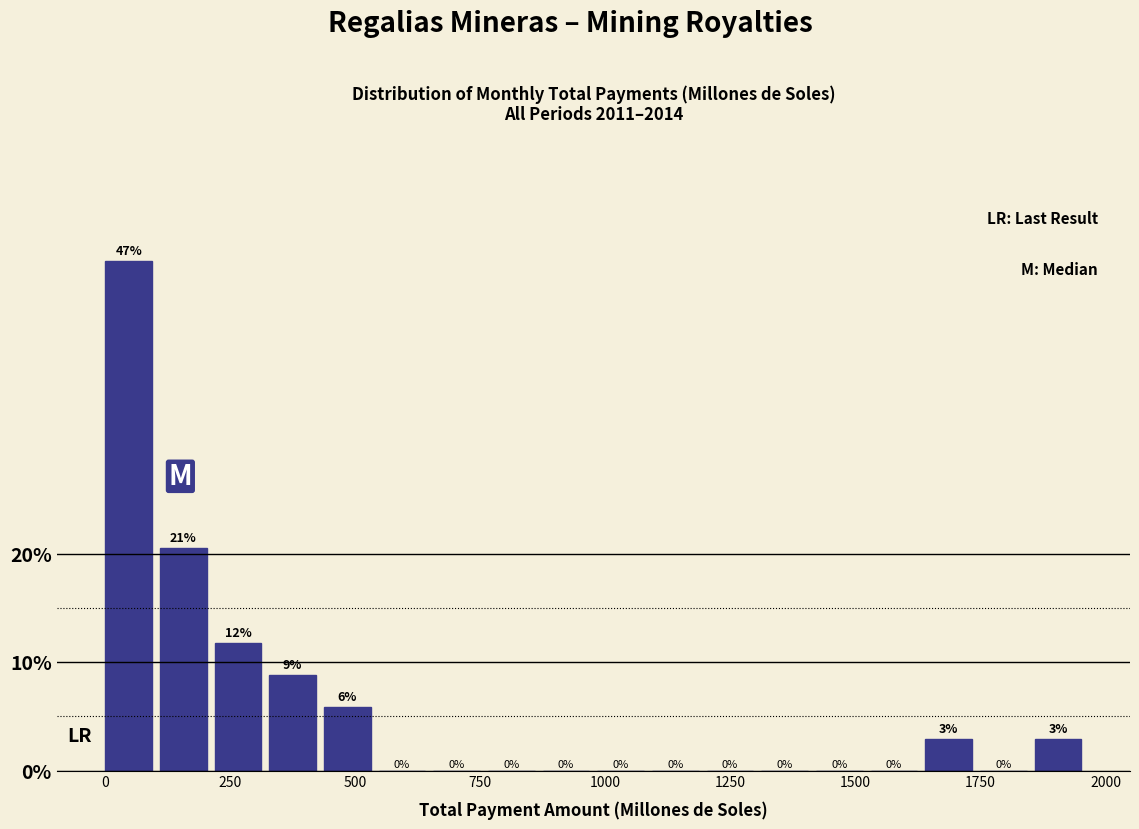

Around what value on the x-axis is the tallest bar? Give the approximate position of its centre, as read against the axis.

50